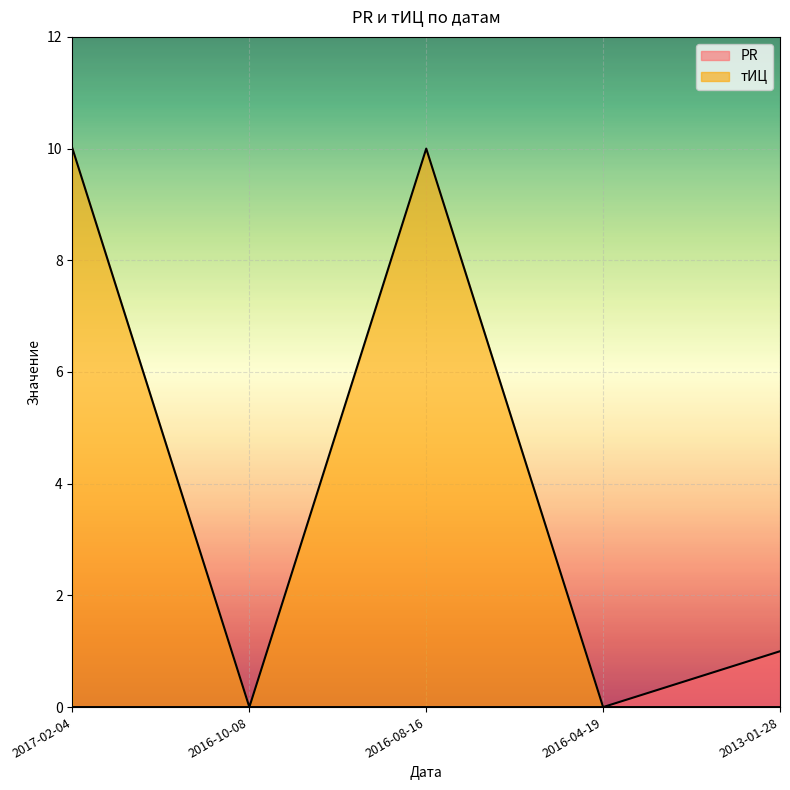

At which label is тИЦ closest to 5?

2017-02-04